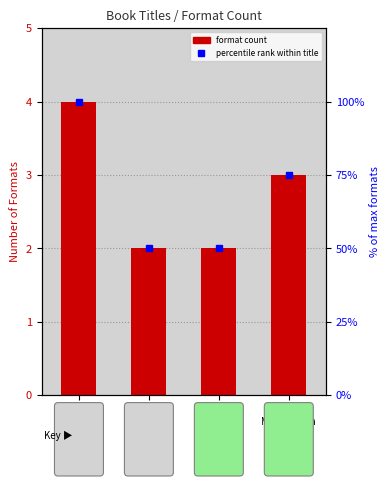

The chart shows a value of 3 at Dianne
White. True or false?

False